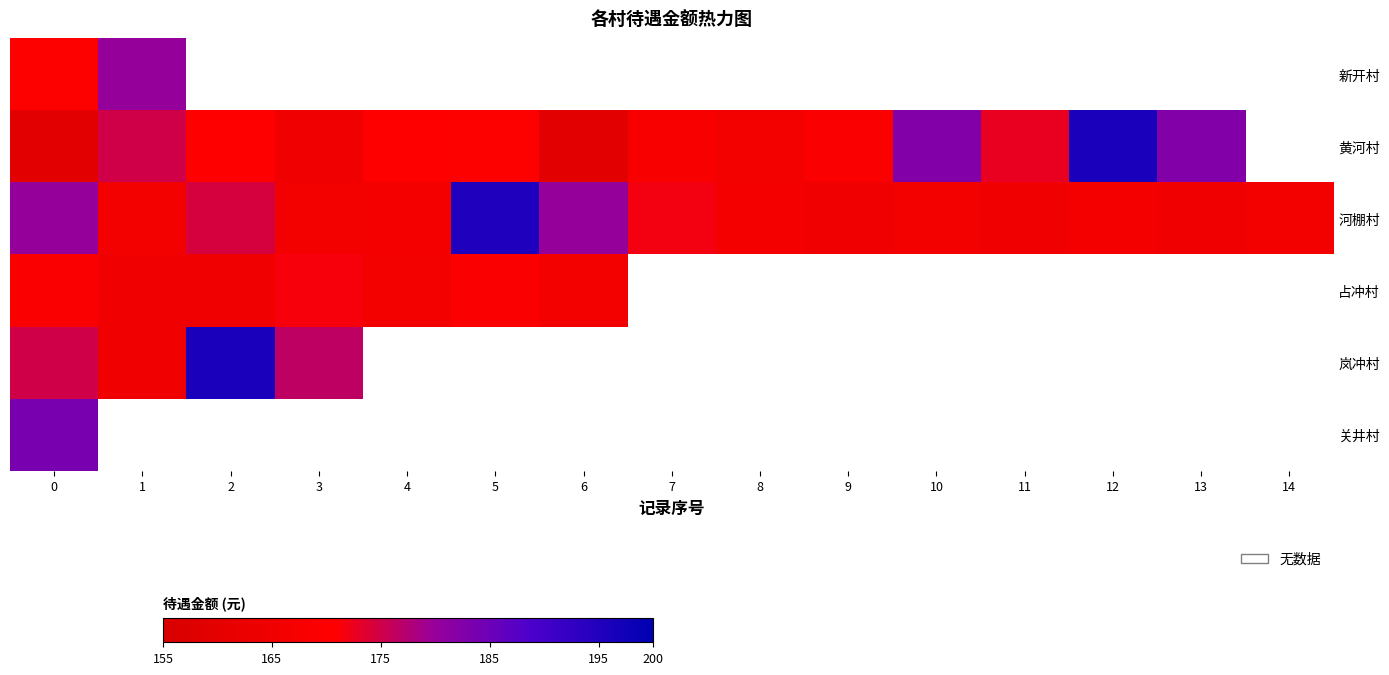

At how many categories does at least one series exceed 185?

3